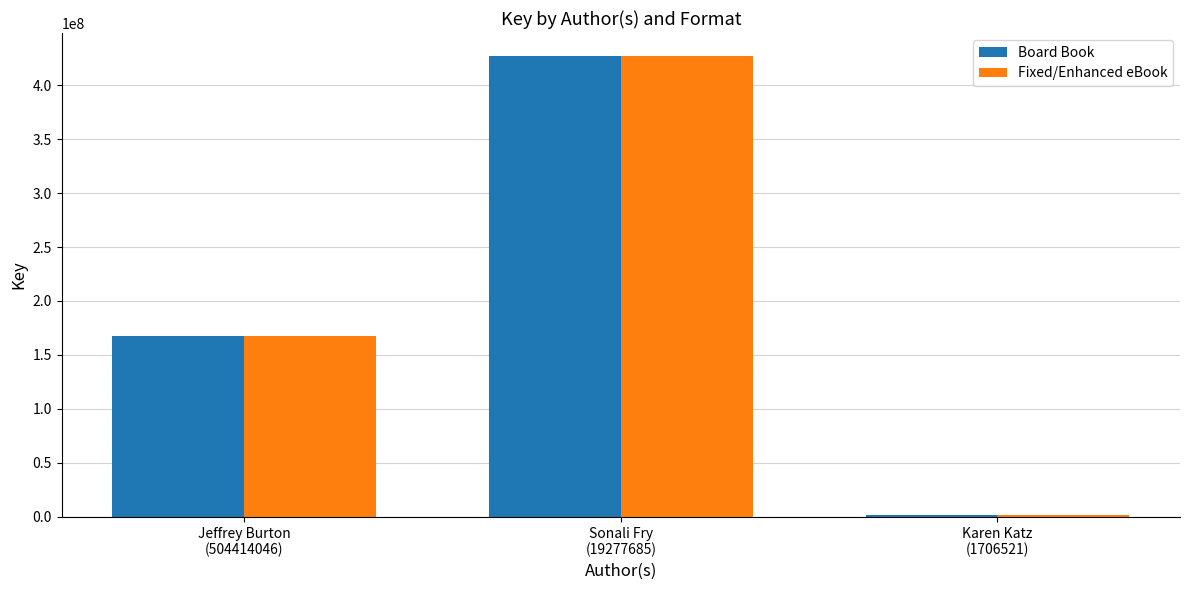

At which label is Board Book closest to 214335990?

Jeffrey Burton
(504414046)